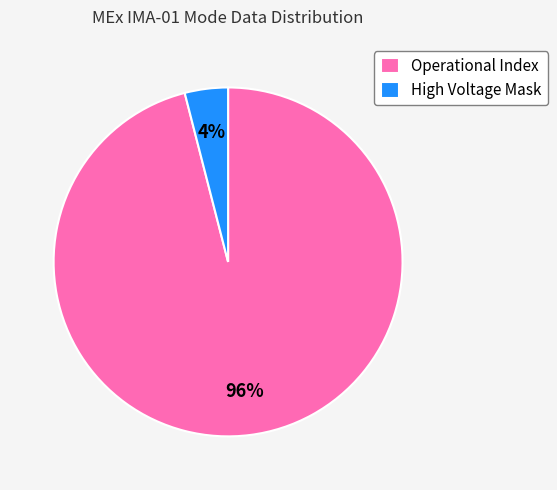

Which has a higher value, High Voltage Mask or Operational Index?

Operational Index